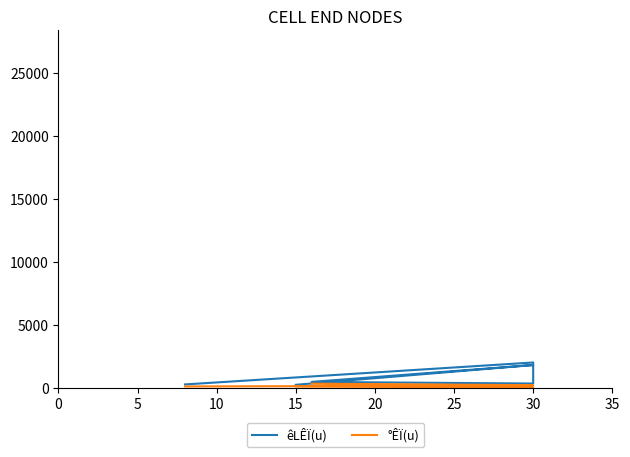

Reading left to right, extract all data points from this chart.

êLÊÏ(u): 230	1800	460	330	2000	260
°ÊÏ(u): 110	0	320	200	160	100